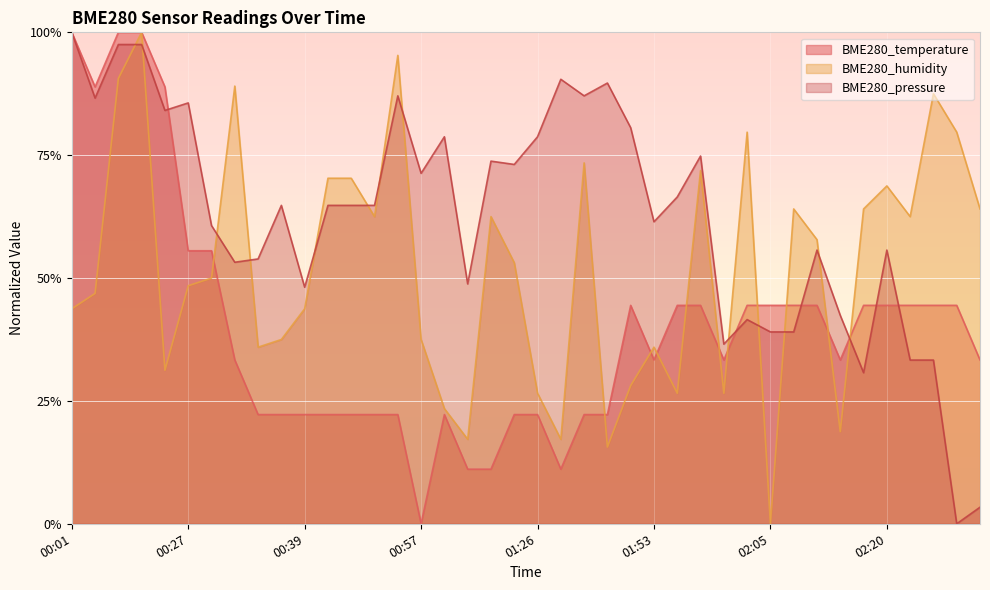

What is the total value across all series at 02:33?

1.2